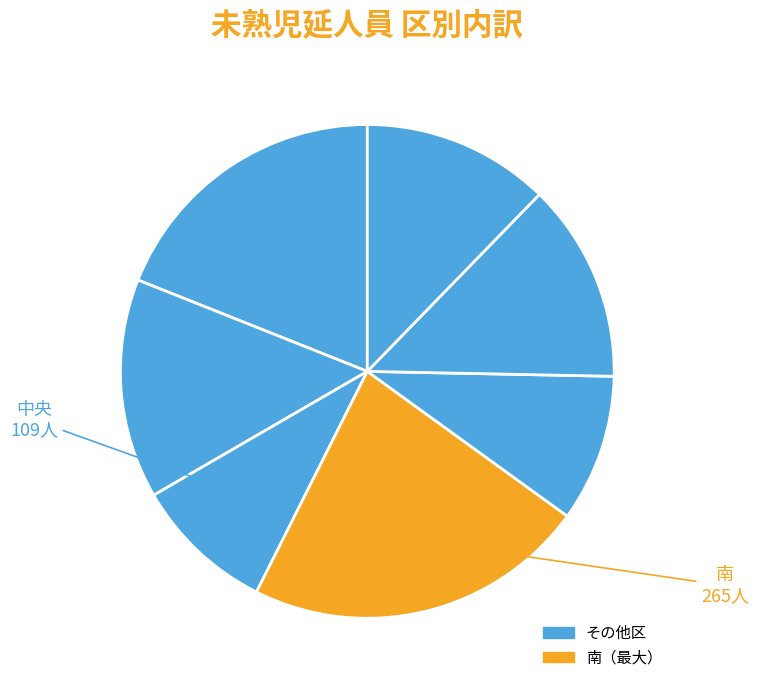

Rank the categories by value from highest to lowest.

南, 東, 博多, 早良, 西, 城南, 中央